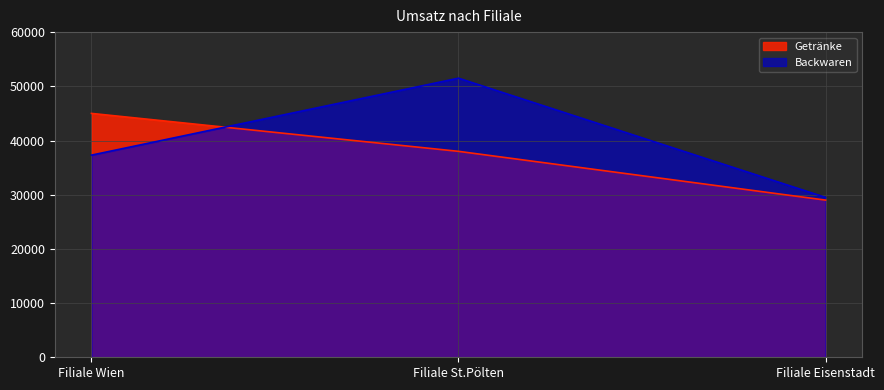

What is the minimum value for Backwaren?

29500